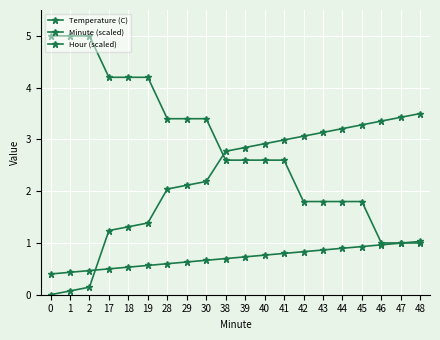

How many series are shown in this chart?

3